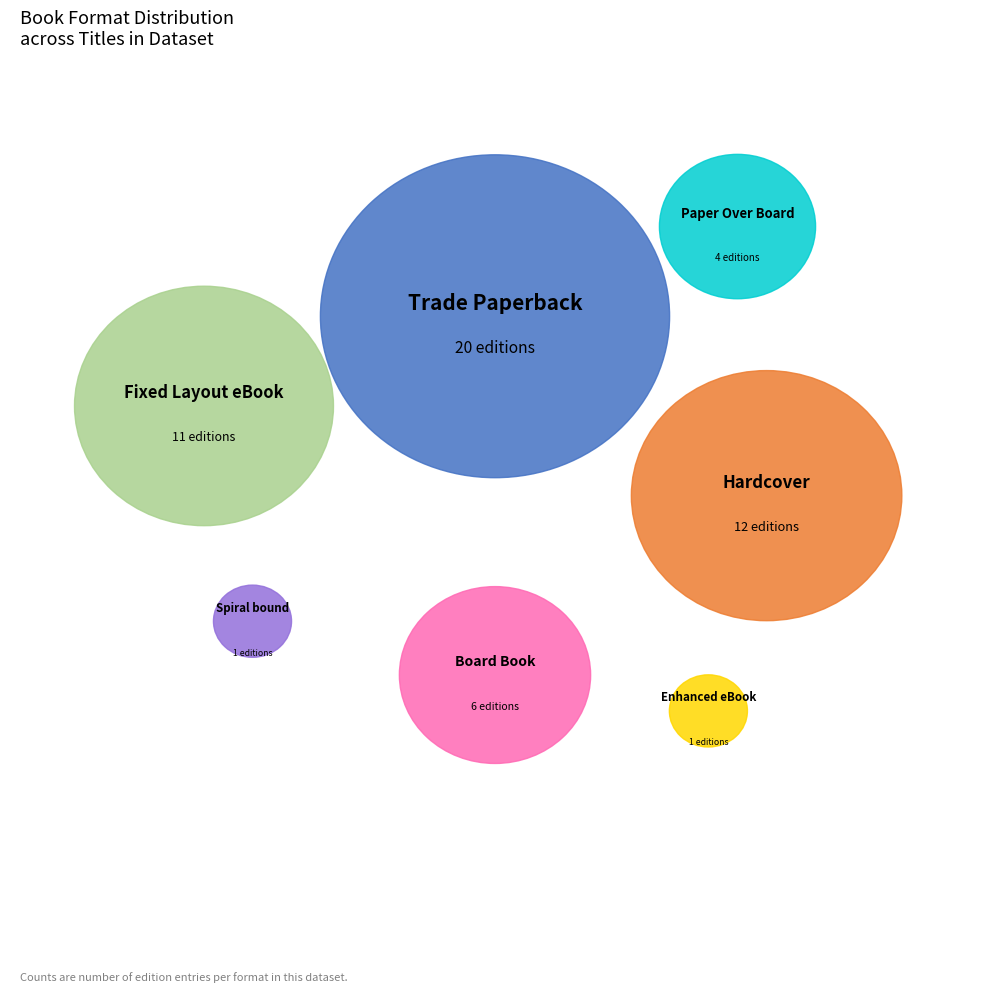

Is it true that Enhanced eBook is 2% of the pie?

True